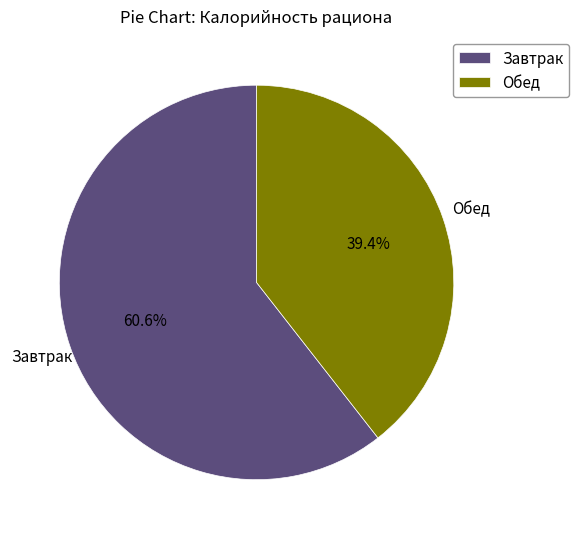

What percentage is the Завтрак slice, to the nearest percent?

61%